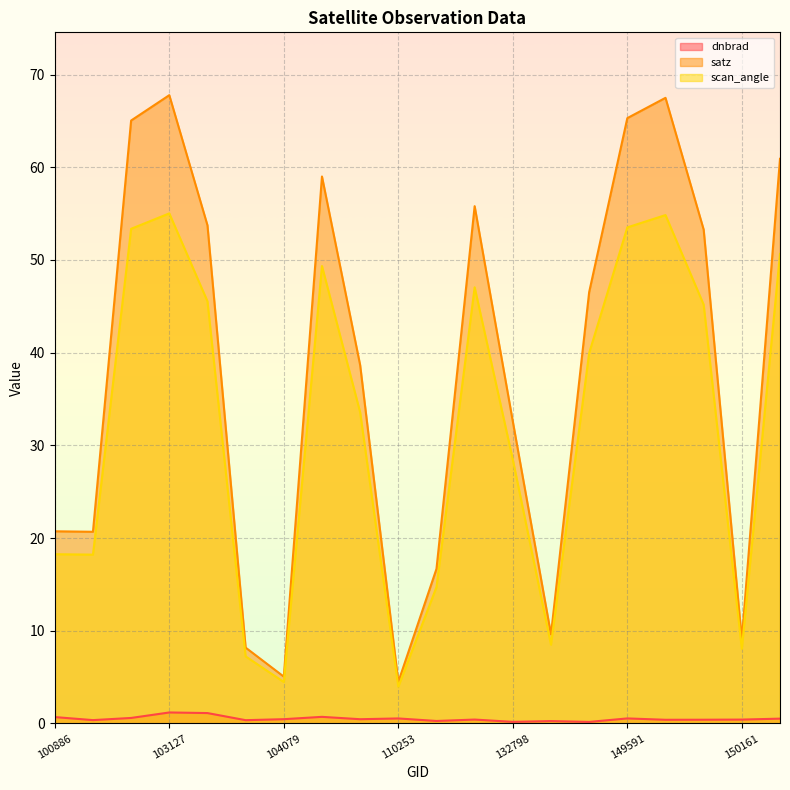

What is the value of the satz point at the 8th from the left?

59.0